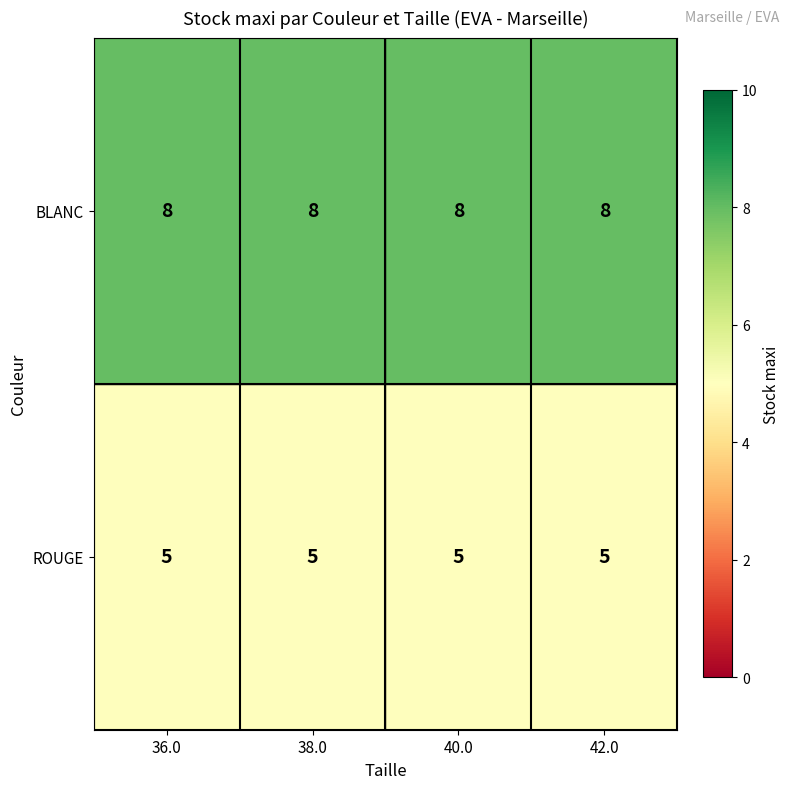

Which series has the largest total across all categories?

BLANC